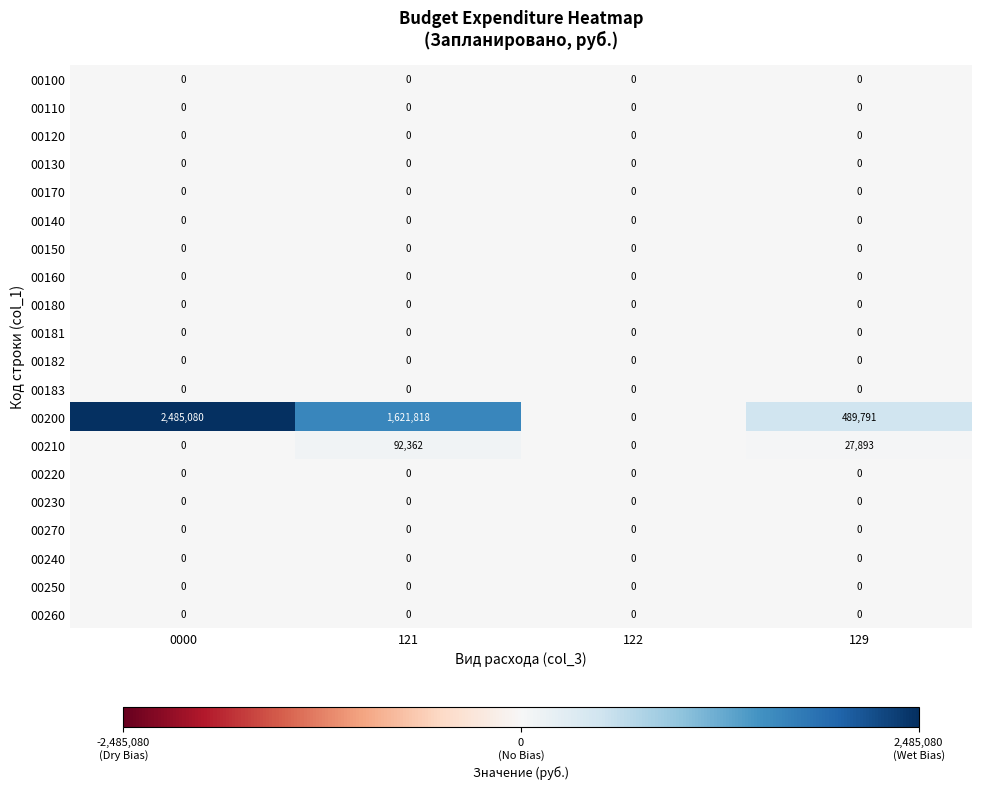

What is the difference between the maximum and second lowest values in the 00200 series?

1995289